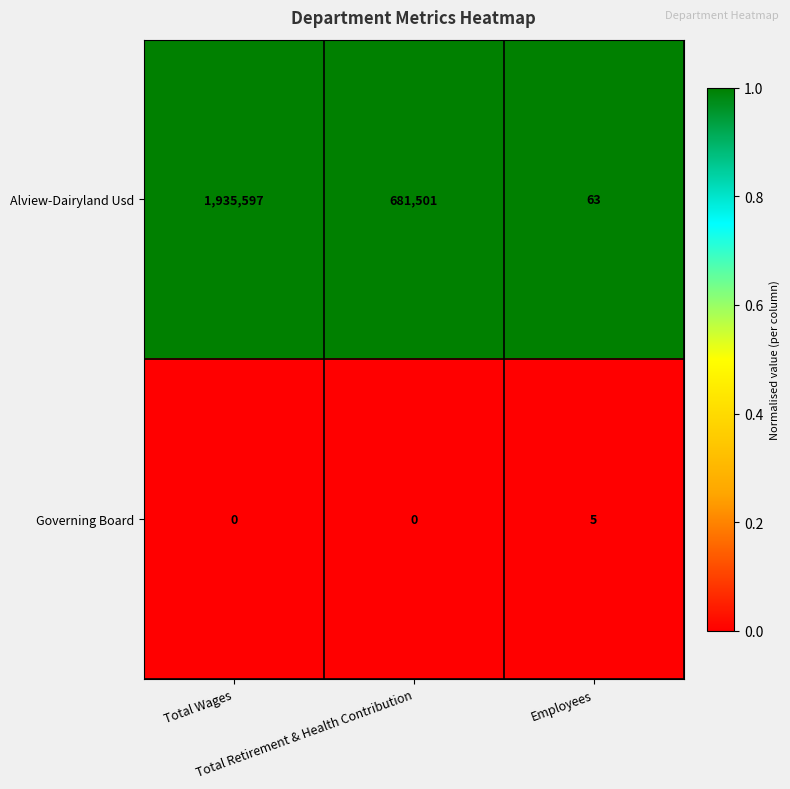

Count the number of data series in this chart.

2